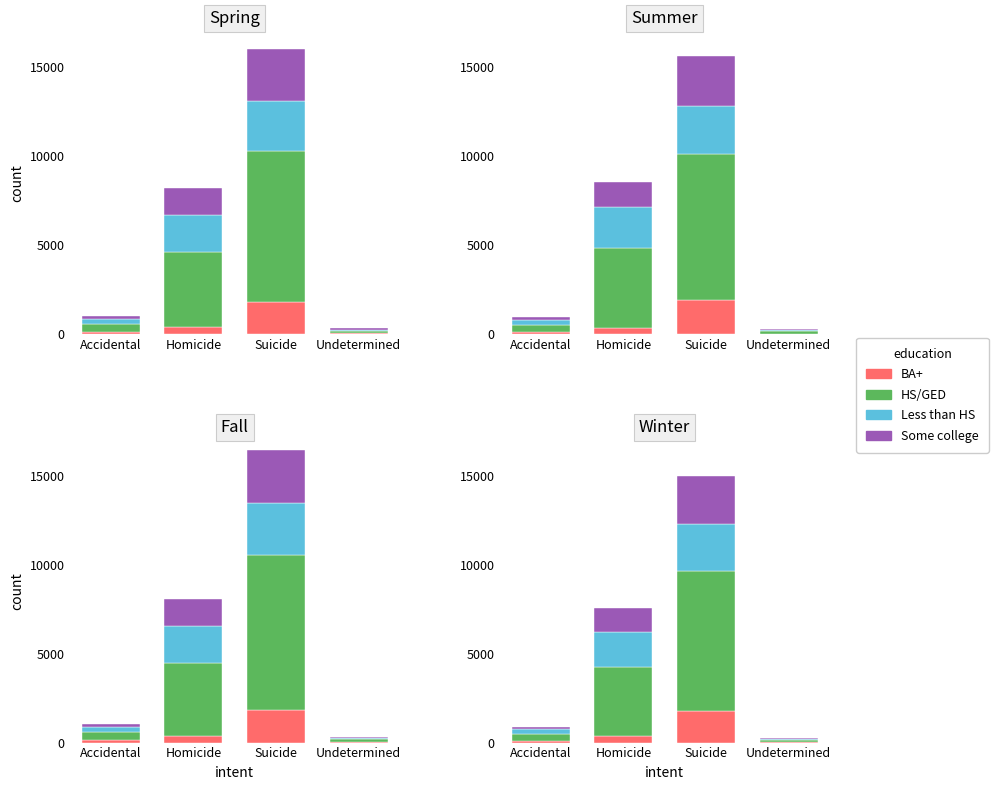

What is the difference between the maximum and minimum values in the Some college series?

2650